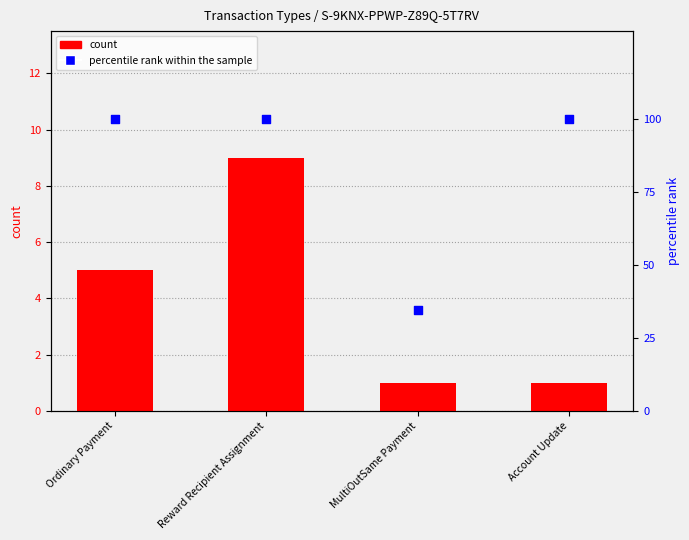

Which series contains the lowest Y value?

count